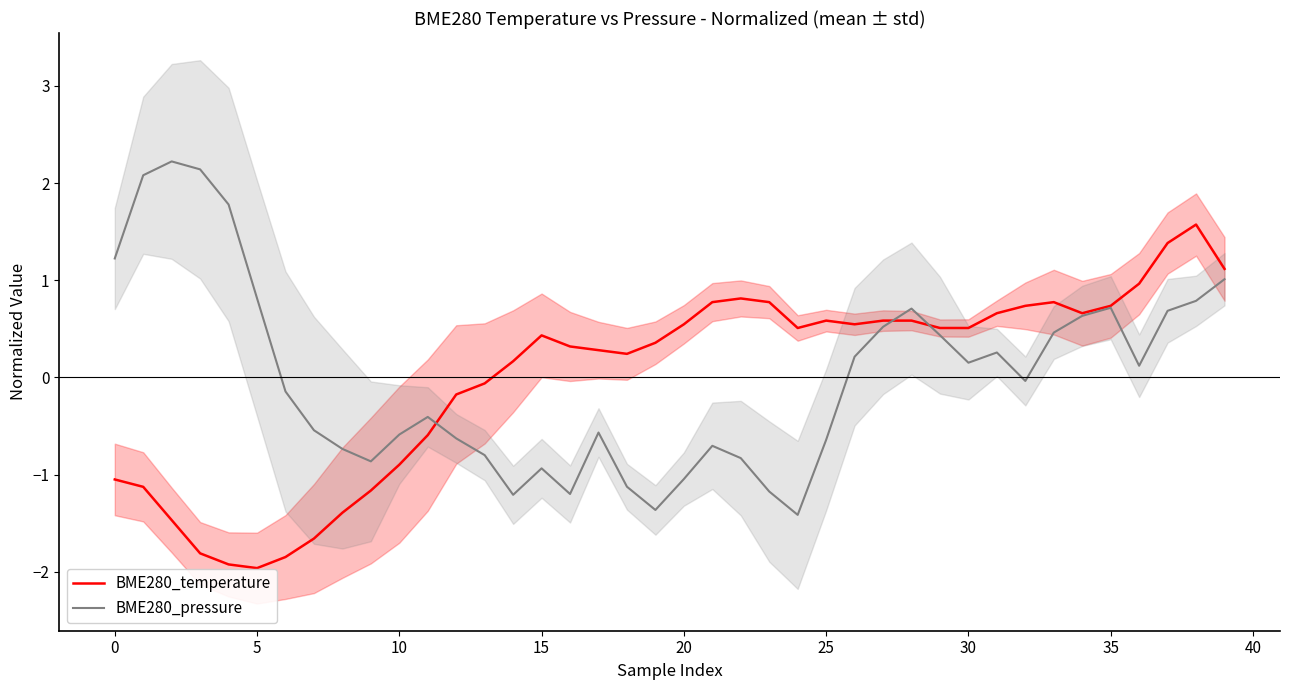

At which label is BME280_temperature closest to 0?

13